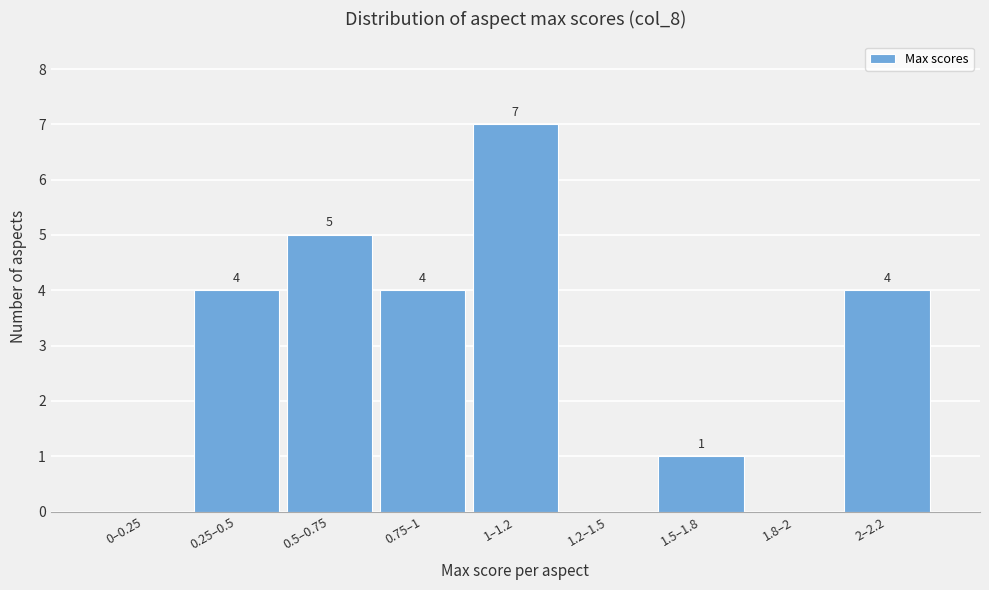

Reading left to right, extract all data points from this chart.

0–0.25=0	0.25–0.5=4	0.5–0.75=5	0.75–1=4	1–1.2=7	1.2–1.5=0	1.5–1.8=1	1.8–2=0	2–2.2=4